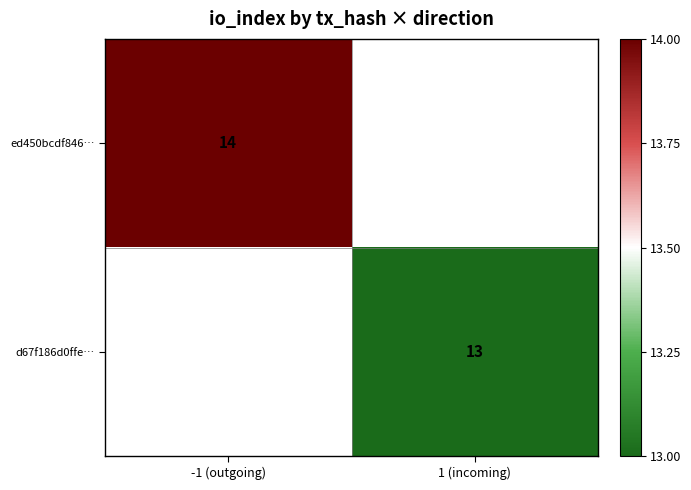

Is the value of d67f186d0ffe… at 1 (incoming) greater than the value of ed450bcdf846… at -1 (outgoing)?

No